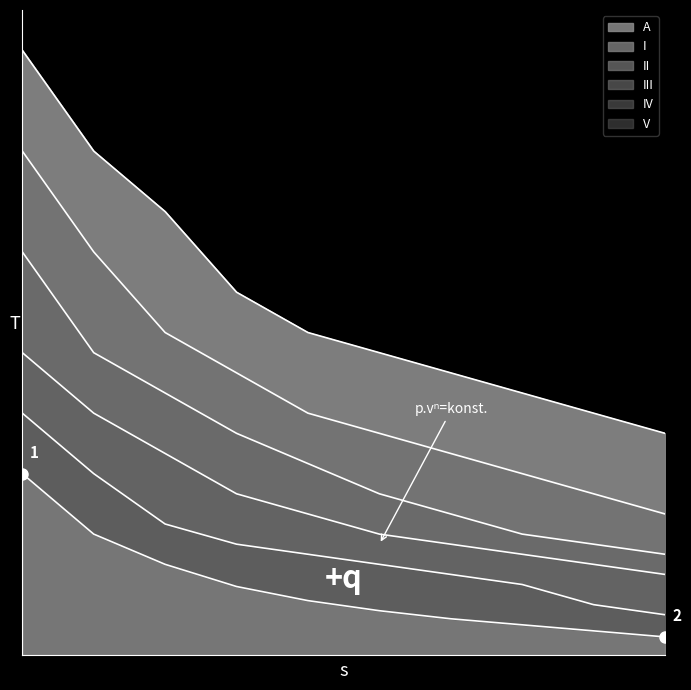

Rank the categories by II value from lowest to highest.

10, 9, 8, 7, 6, 5, 4, 3, 2, 1